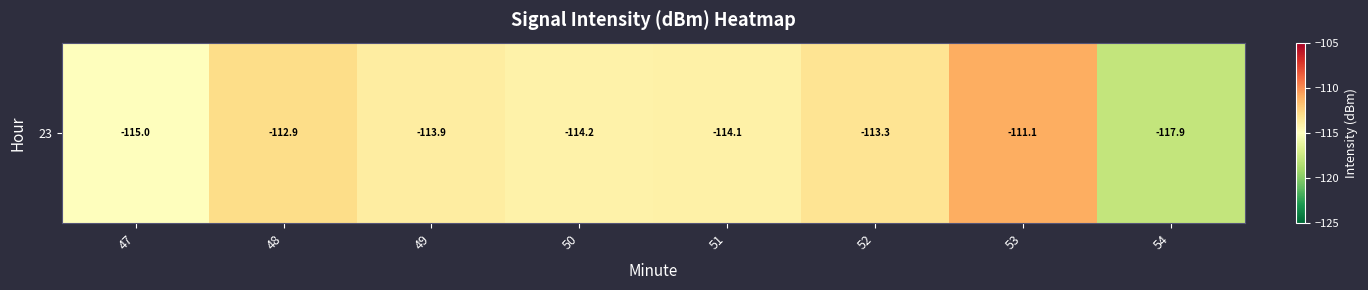

Rank the categories by value from lowest to highest.

54, 47, 50, 51, 49, 52, 48, 53